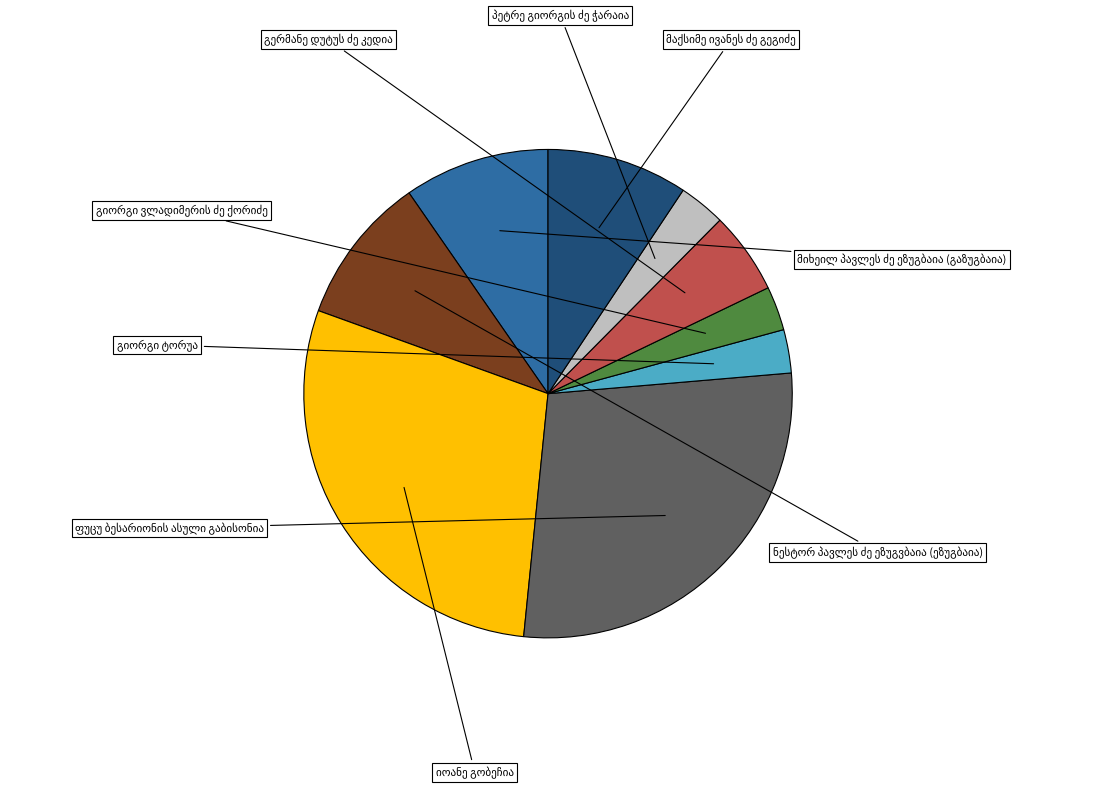

Does any single category account for the majority?

No